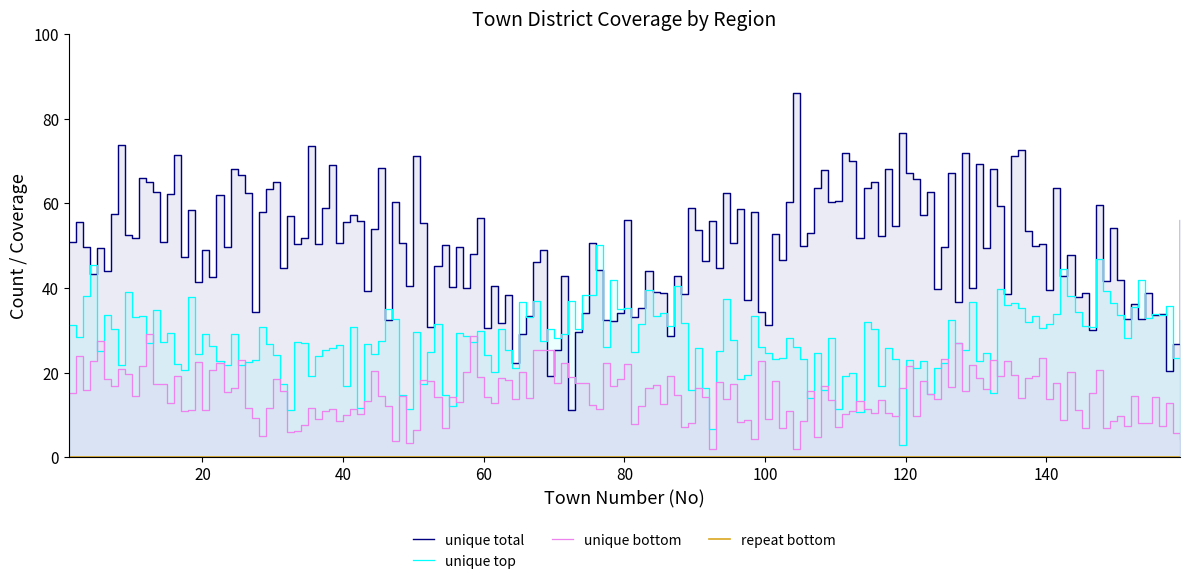

At which category is the sum across all series the highest?

17